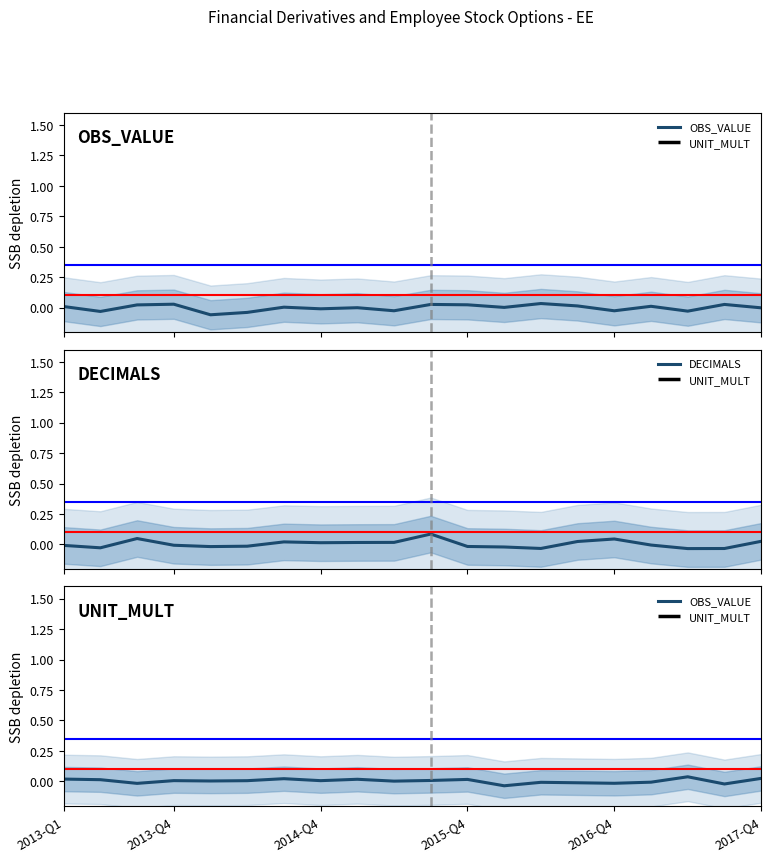

At 14, list the series in order from largest to smallest.

UNIT_MULT, DECIMALS, OBS_VALUE